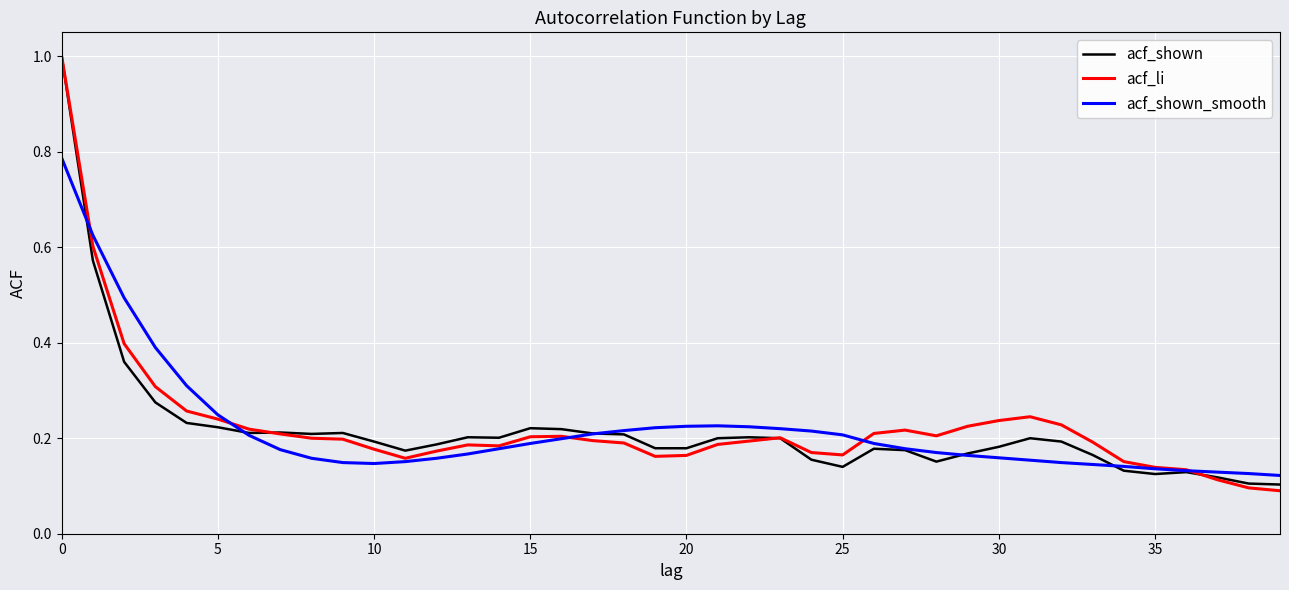

What is the difference between the maximum and minimum values in the acf_shown_smooth series?

0.7